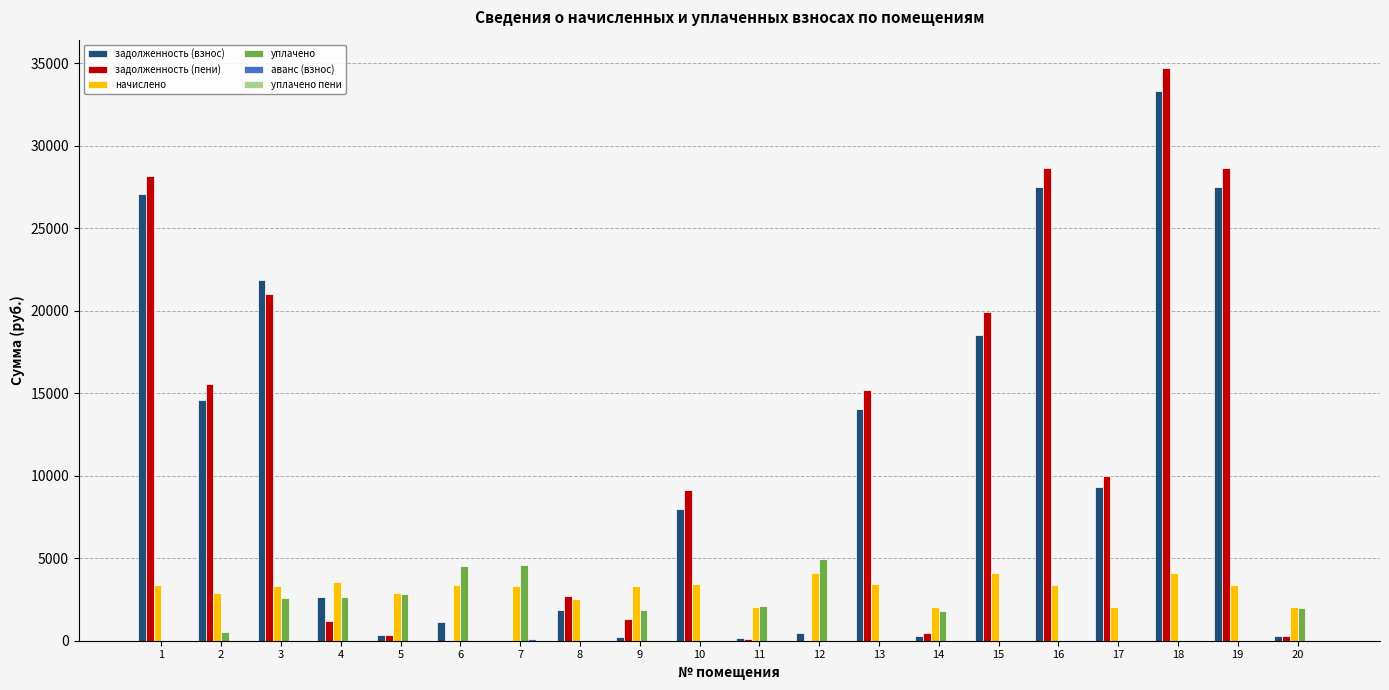

Between 6 and 18, which series saw the biggest shift?

задолженность (пени)